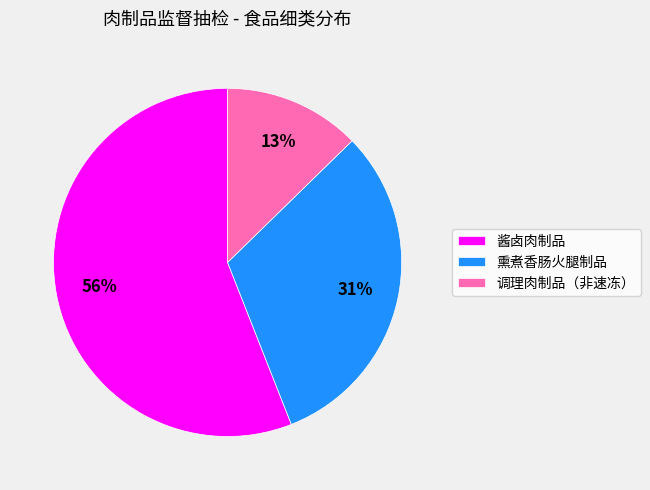

To the nearest percent, what is the difference between the 调理肉制品（非速冻） and 酱卤肉制品 slice percentages?

43%